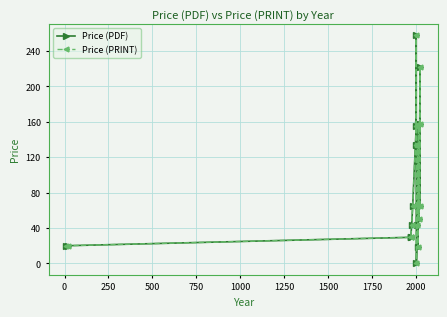

Between 250 and 1250, which series saw the biggest shift?

Price (PDF)